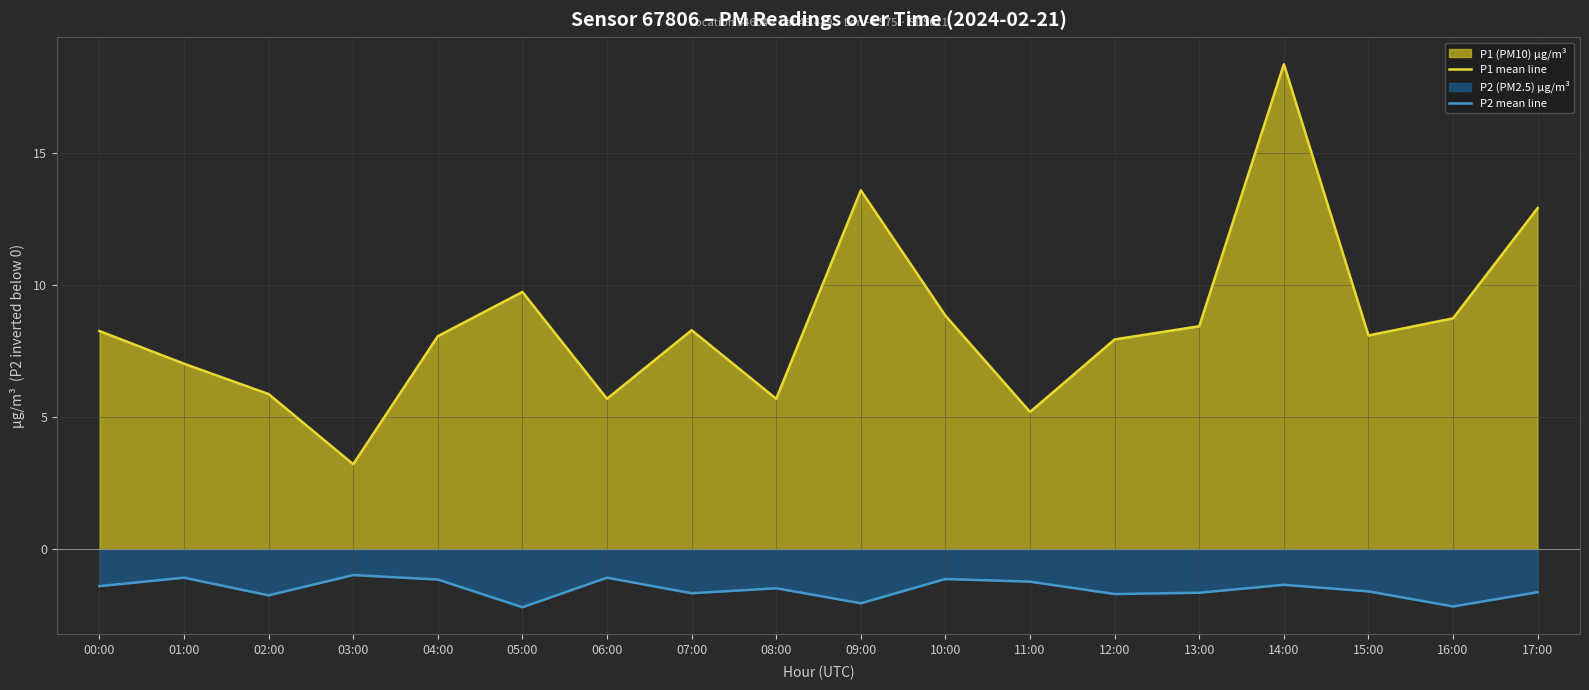

The value of P2 mean line at 07:00 is -3.0. True or false?

False